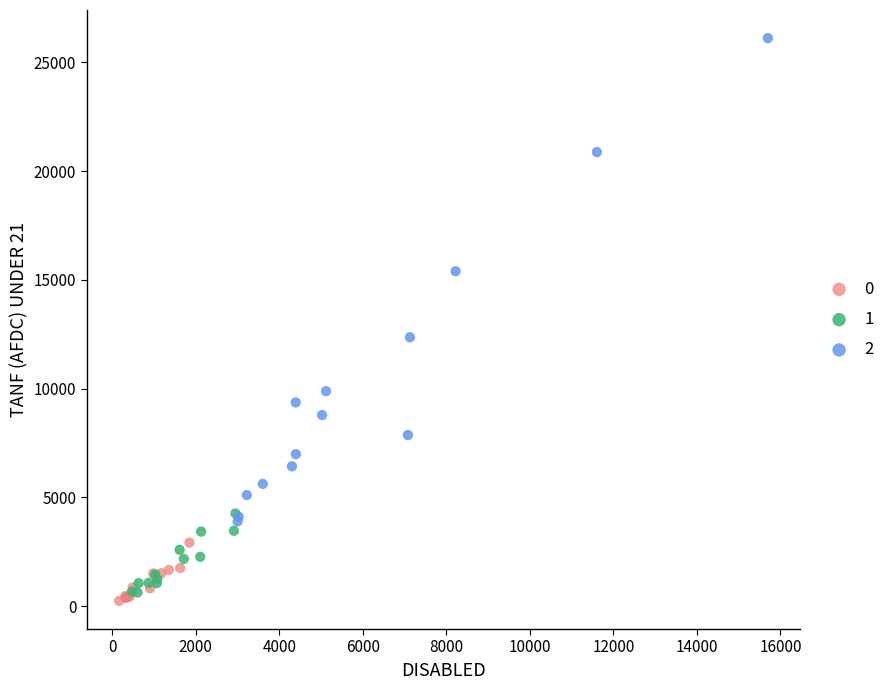

What are all the series names shown in the legend?

0, 1, 2